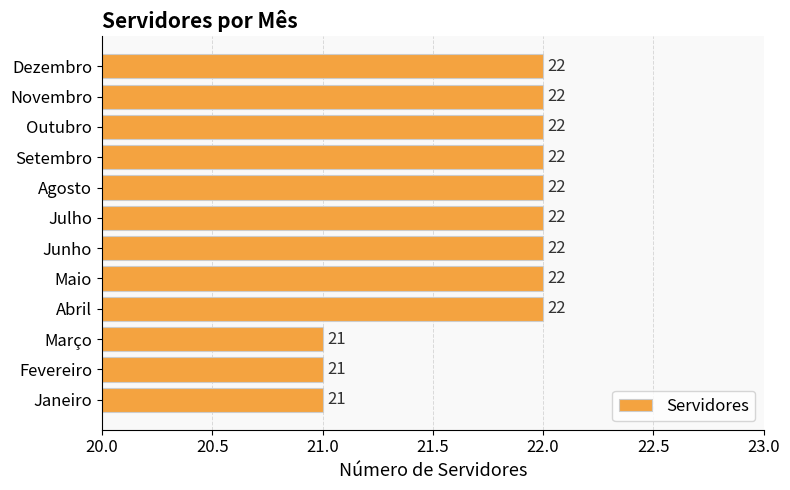

What is the change in value from Março to Agosto?

+1